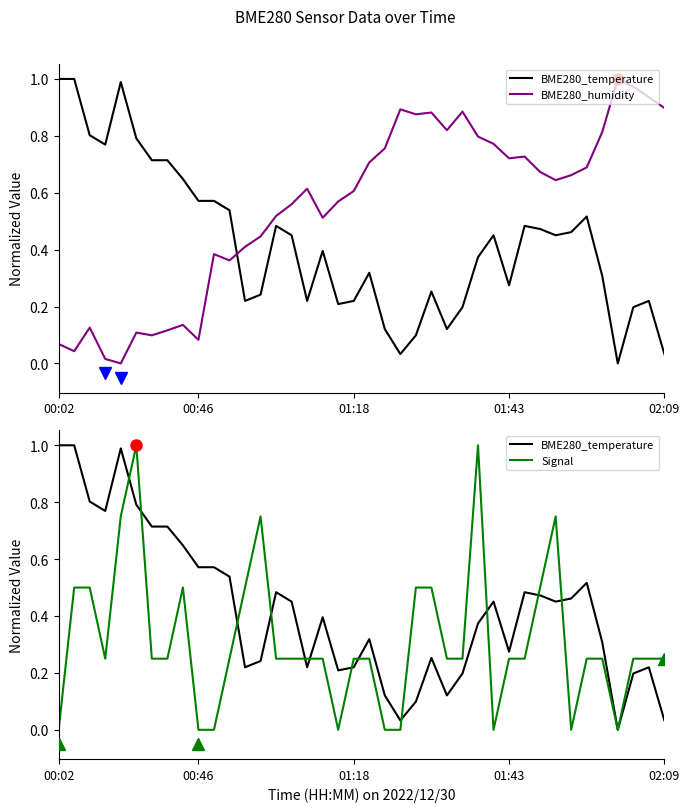

What are all the series names shown in the legend?

BME280_temperature, BME280_humidity, Signal